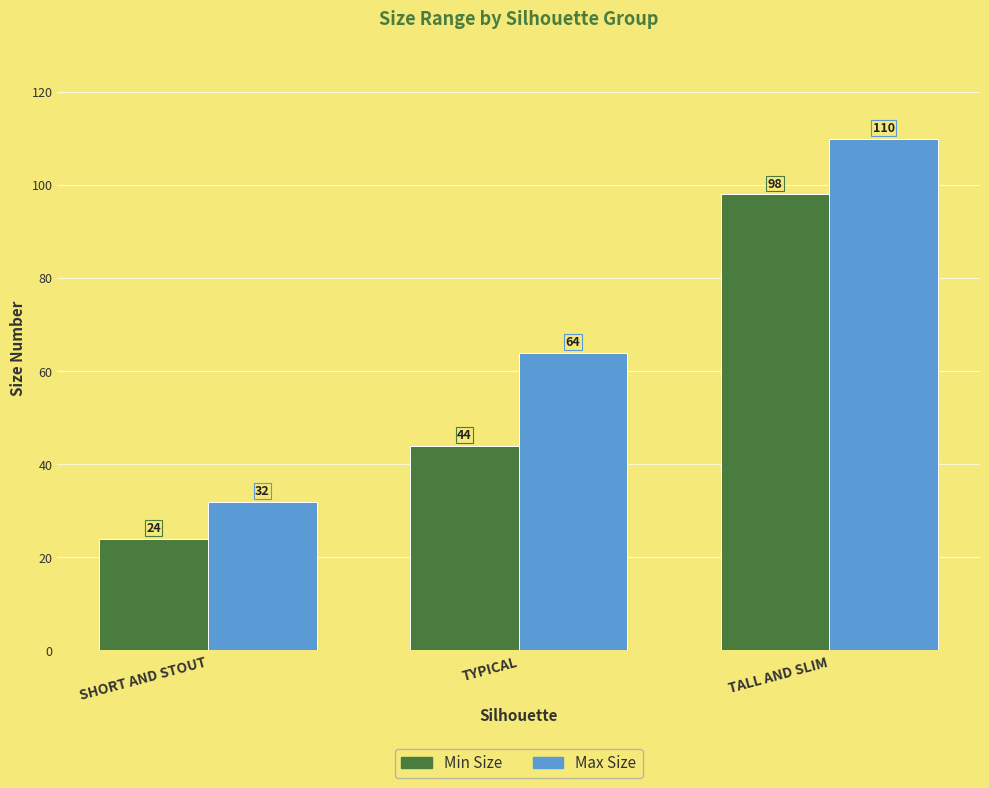

How many Max Size values are between 32 and 110?

3